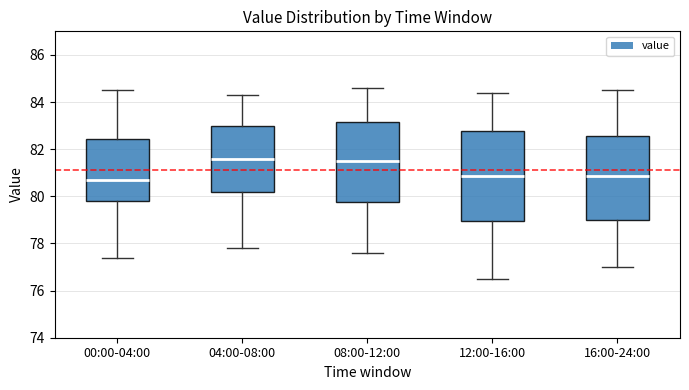

Where does the lower whisker of the box for 08:00-12:00 end on the y-axis? The values are not printed on the chart, so give them approximately, as read against the axis.

77.6